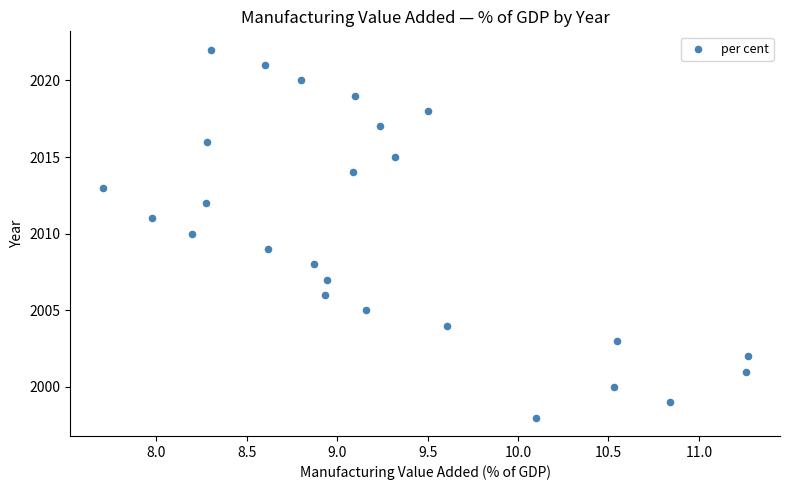

What is the range of Y values (max minus min)?

24